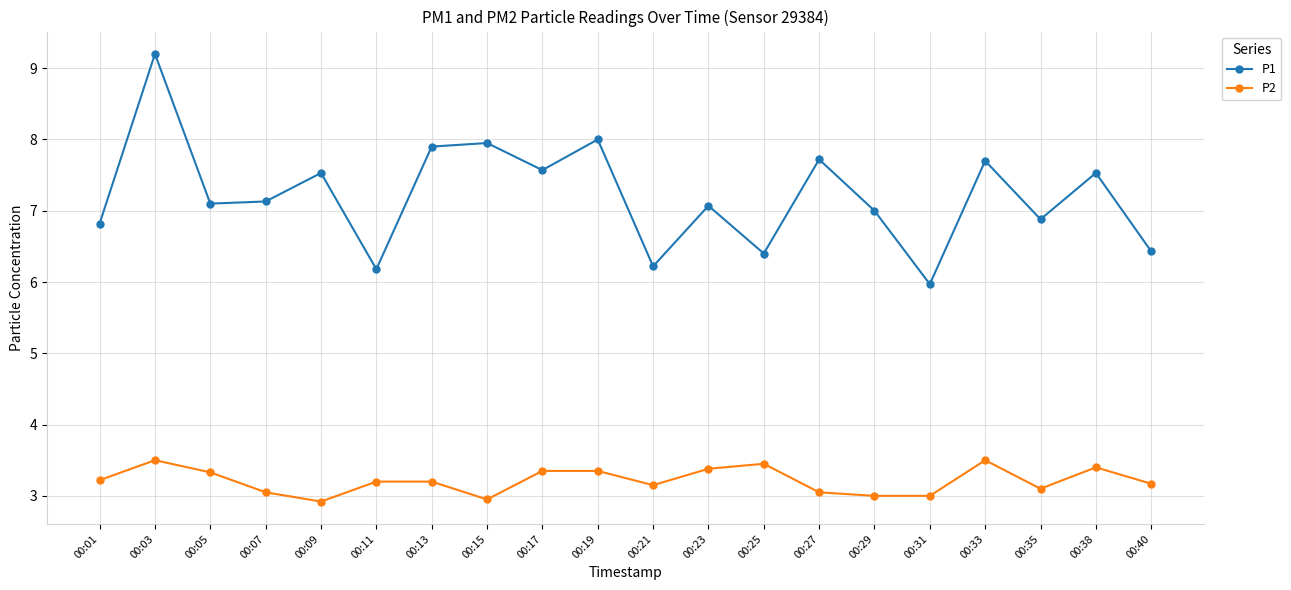

What is the maximum value shown in the chart?

9.2